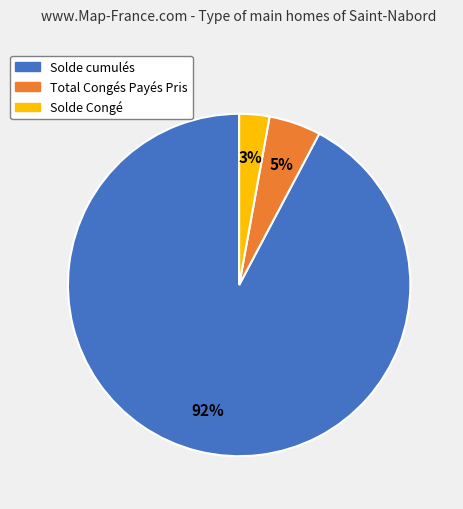

To the nearest percent, what is the difference between the largest and smallest slice percentages?

89%